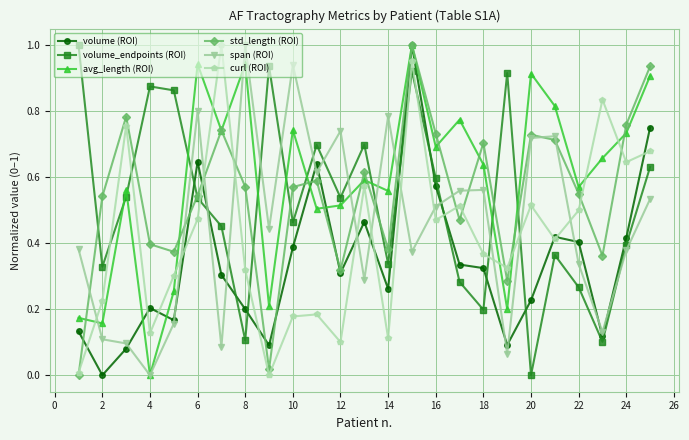

True or false: span (ROI) has more than 0 interior local peaks.

True